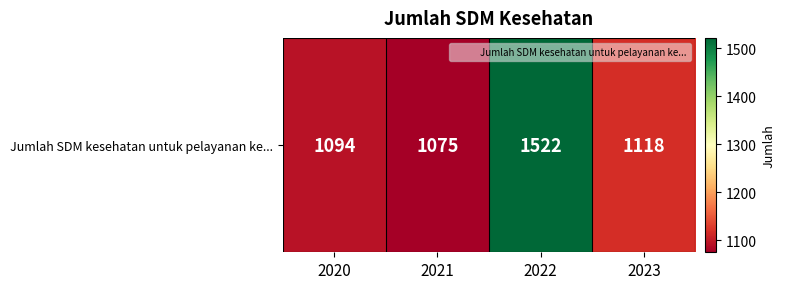

List the labels in order of value, smallest first.

2021, 2020, 2023, 2022